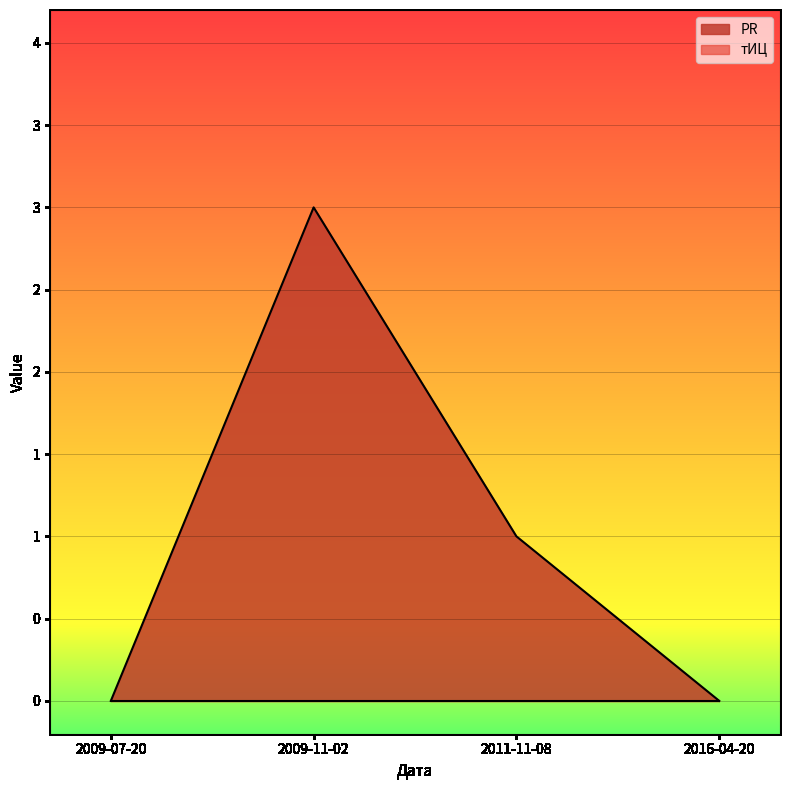

Count the values in the range 0 to 3.

4